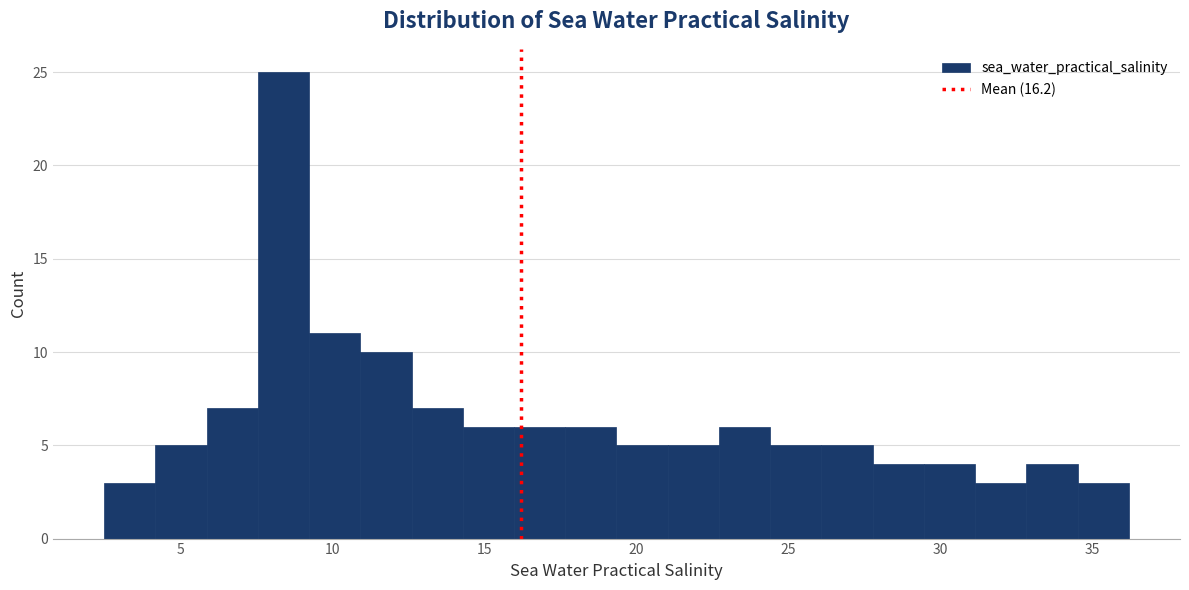

Read against the x-axis, roughly where is the centre of the tallest bar?

8.5